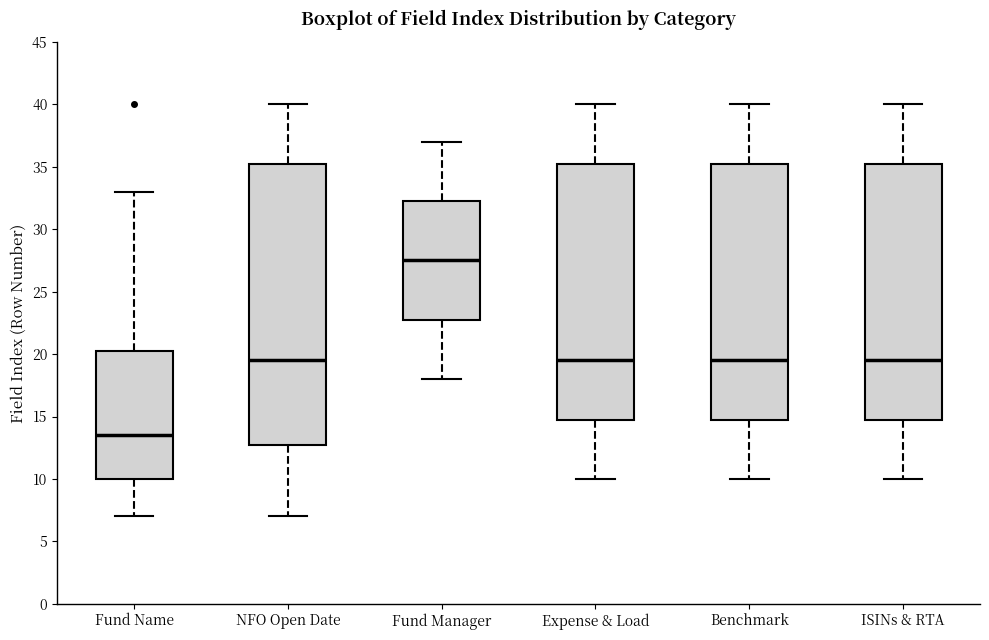

Reading left to right, transcribe this box plot: for each box, give where its median line is, the range the box spans, and where its two whiskers end, as read against the y-axis. The values are not printed on the chart, so give them approximately, as read against the axis.

Fund Name: median 13.5, box 10.0 to 20.5, whiskers 7.0 to 33.0
NFO Open Date: median 19.5, box 13.0 to 35.5, whiskers 7.0 to 40.0
Fund Manager: median 27.5, box 23.0 to 32.5, whiskers 18.0 to 37.0
Expense & Load: median 19.5, box 15.0 to 35.5, whiskers 10.0 to 40.0
Benchmark: median 19.5, box 15.0 to 35.5, whiskers 10.0 to 40.0
ISINs & RTA: median 19.5, box 15.0 to 35.5, whiskers 10.0 to 40.0